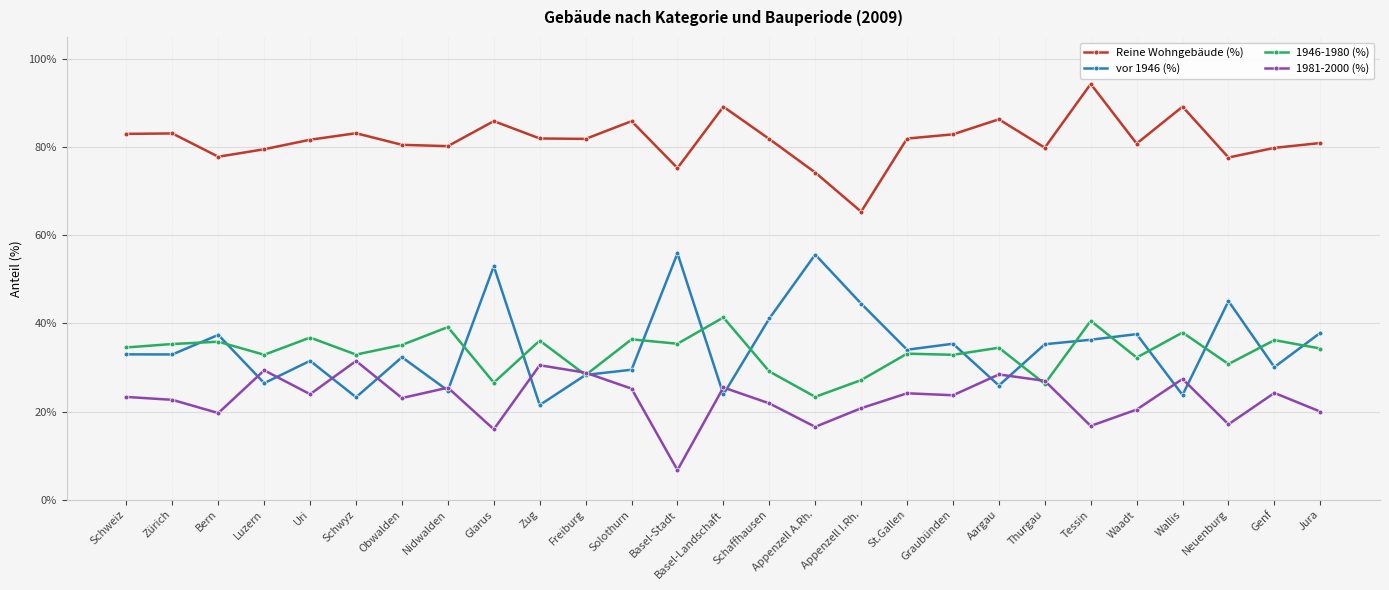

What is the value of the 1981-2000 (%) point at the 6th from the left?

31.5